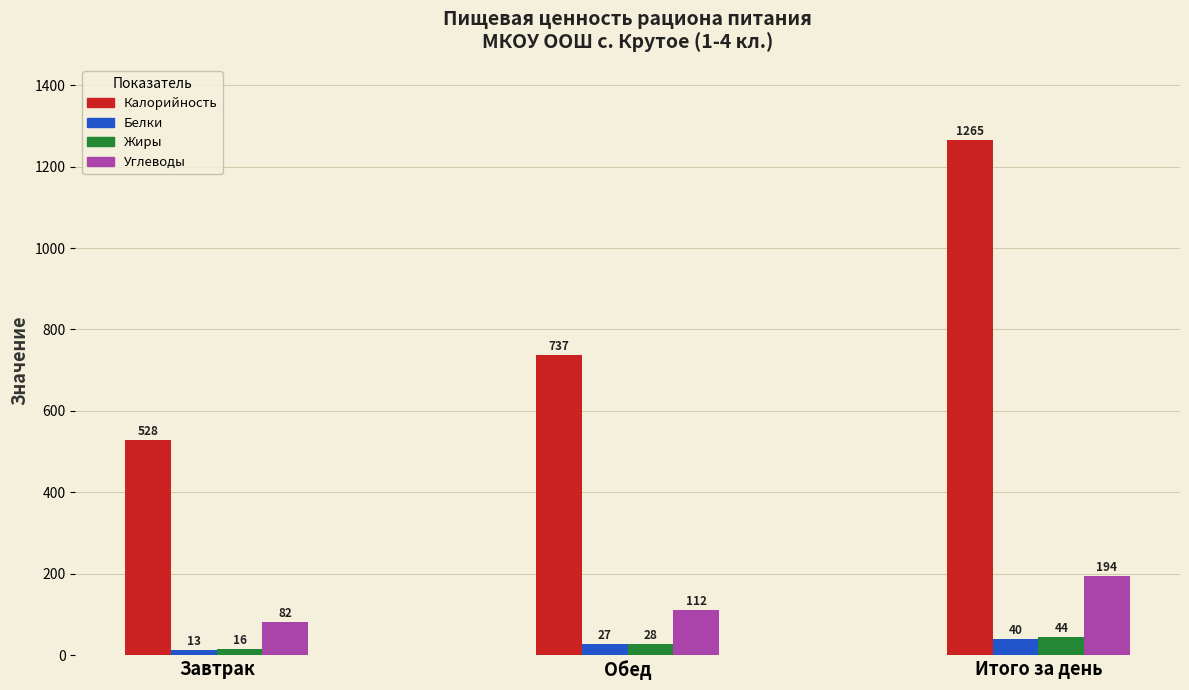

Does the chart contain any negative values?

No